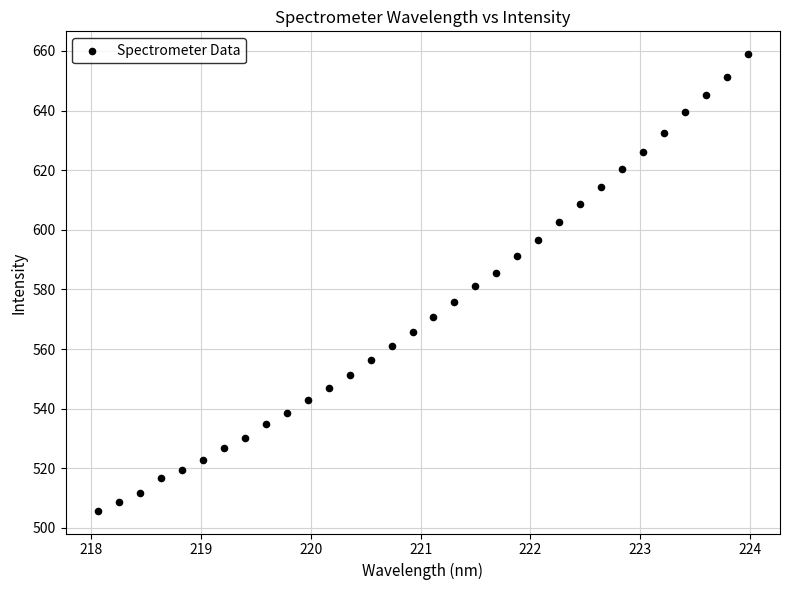

What is the range of X values (max minus min)?

5.9